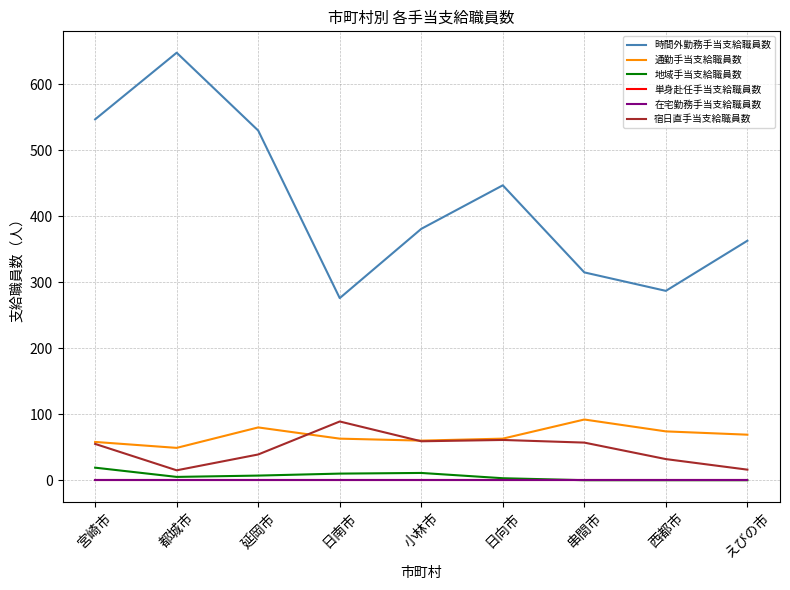

What is the approximate value of 通勤手当支給職員数 at えびの市, to the nearest 5?

70